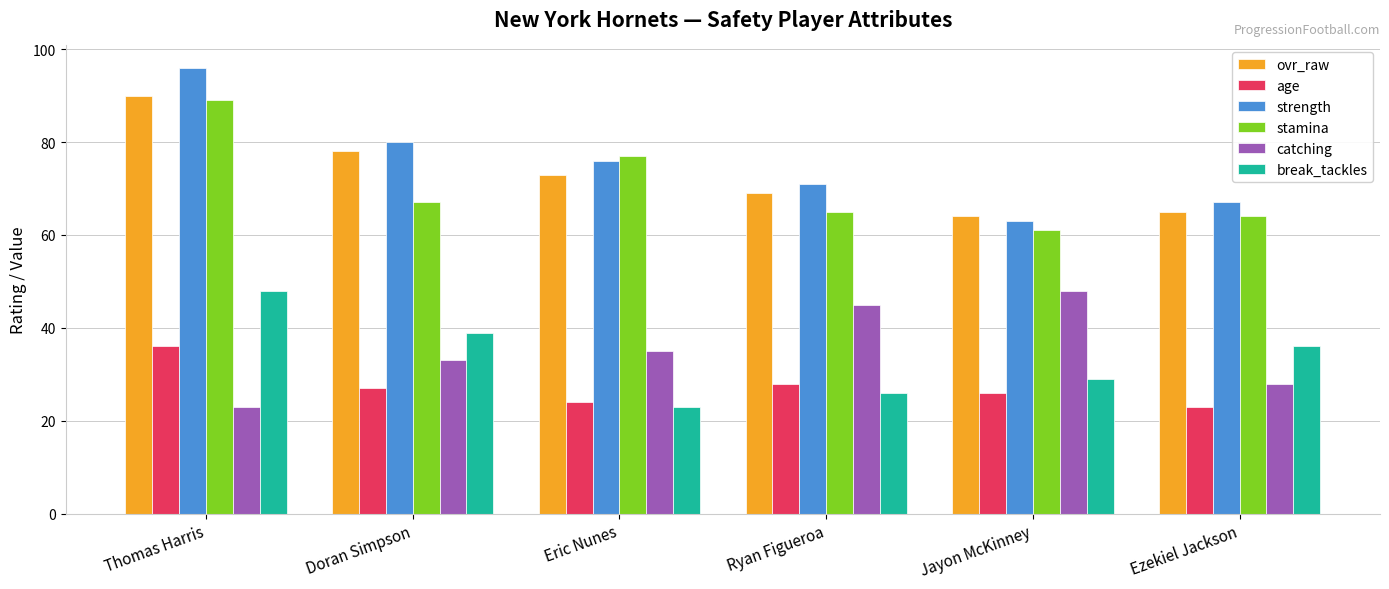

The catching series shows 30 at Jayon McKinney. True or false?

False